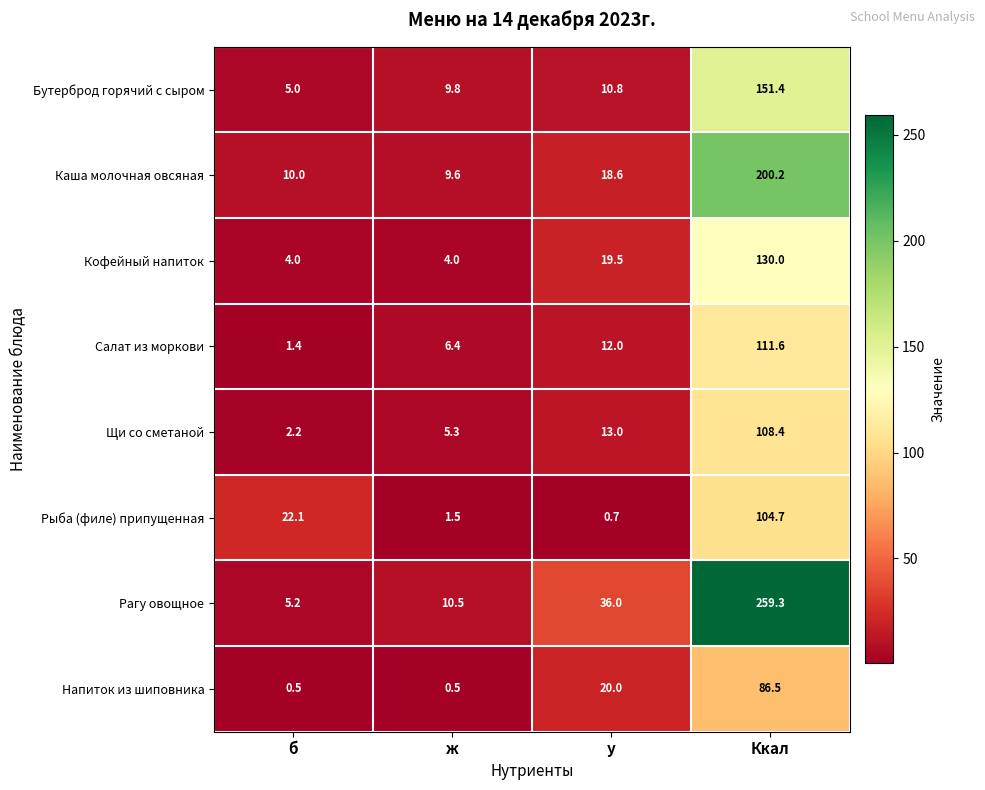

Which category has the highest value across all series?

Ккал